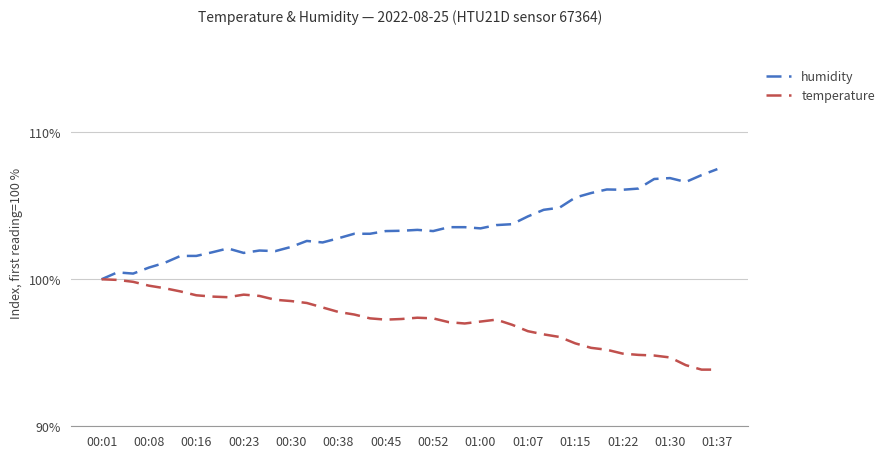

Which series has the largest total across all categories?

humidity